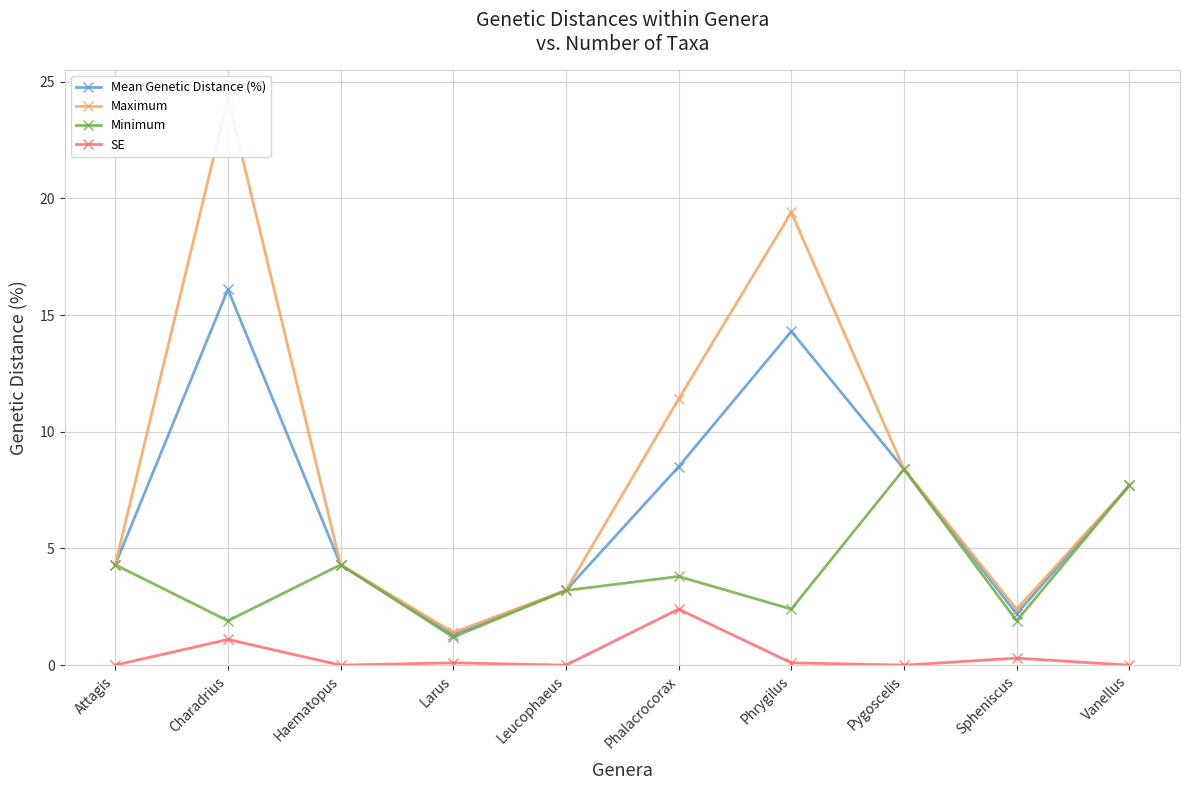

At which category does Maximum reach its first local peak?

Charadrius